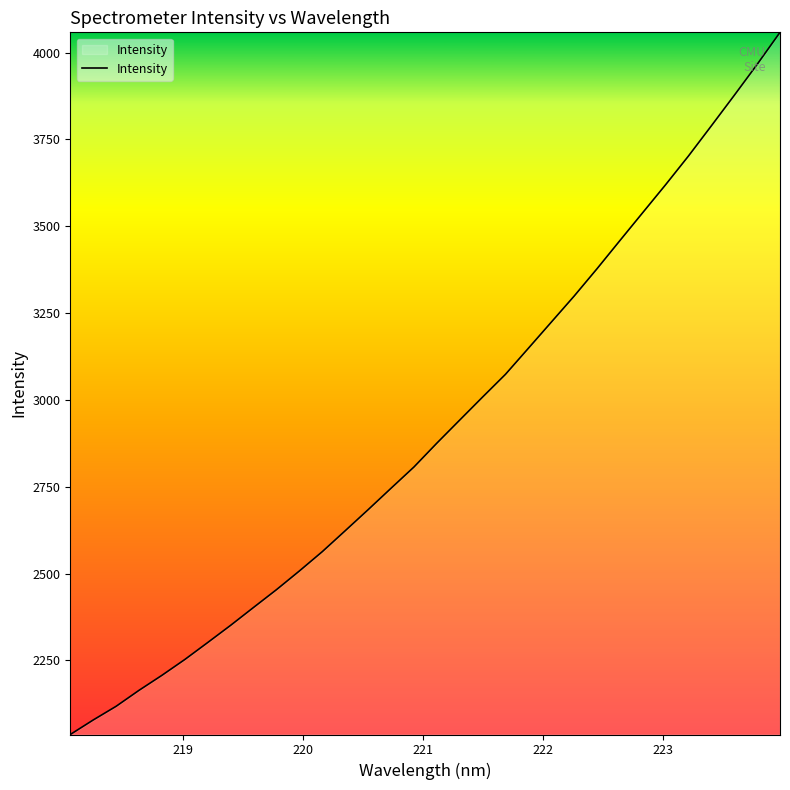

What is the maximum value shown in the chart?

4058.2